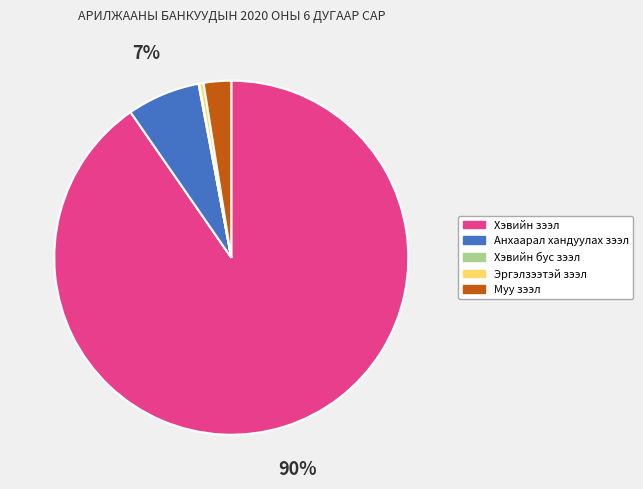

True or false: Хэвийн зээл accounts for 90% of the total.

True